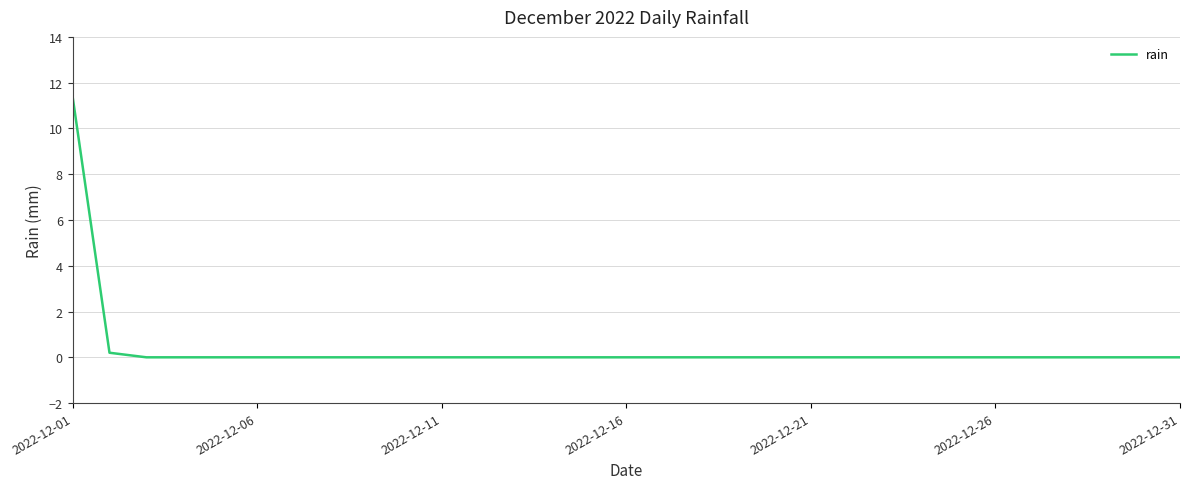

What is the greatest value displayed?

11.4